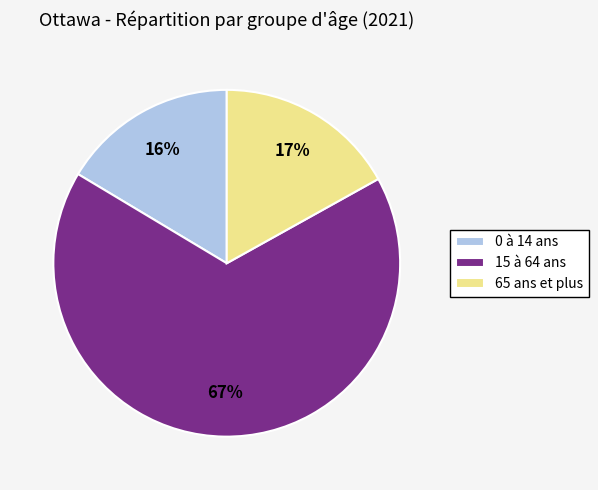

To the nearest percent, what is the combined percentage of 15 à 64 ans and 0 à 14 ans?

83%